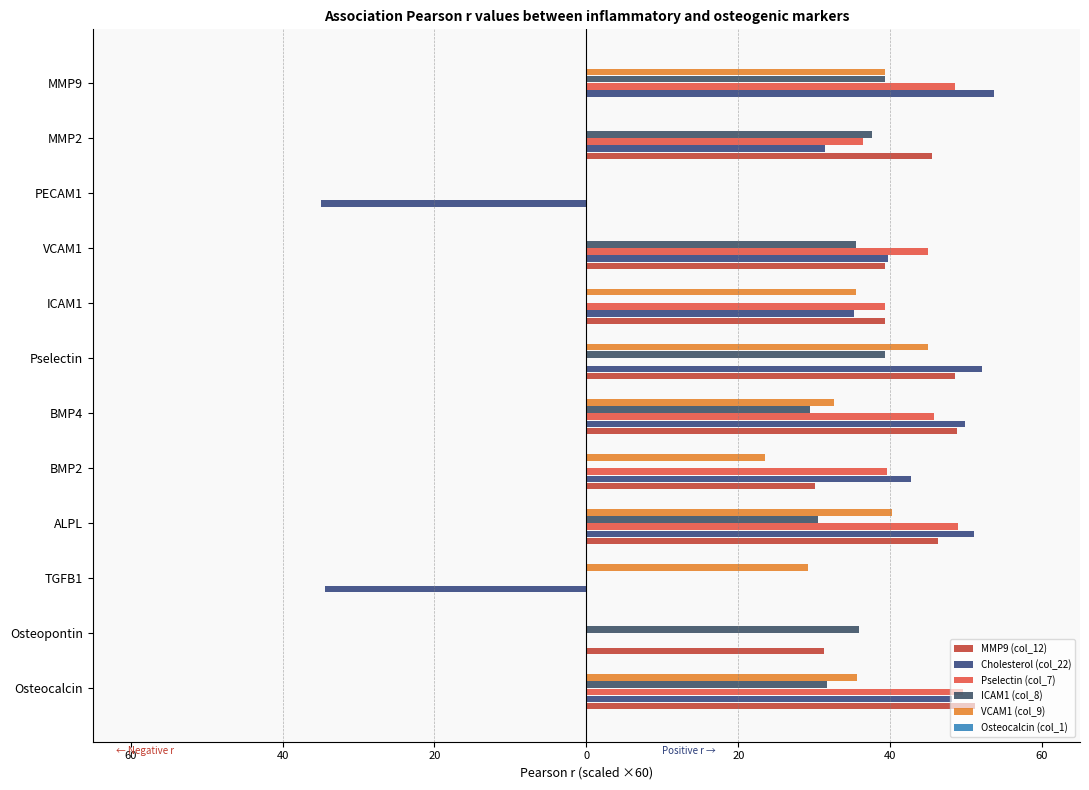

What is the value of the MMP9 (col_12) bar at the 2nd from the left?

31.3